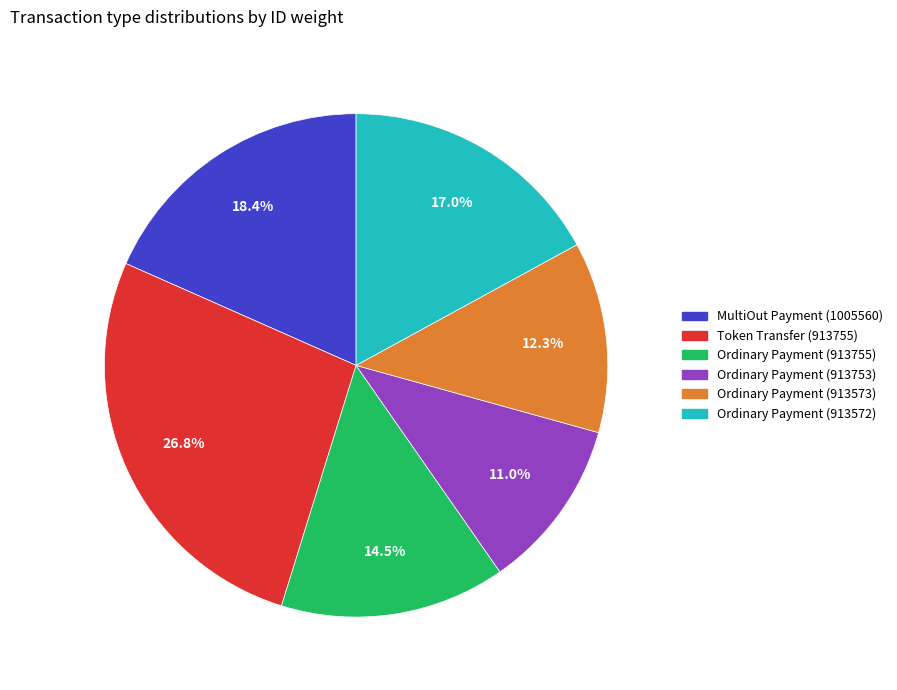

Rank the categories by value from lowest to highest.

Ordinary Payment (913753), Ordinary Payment (913573), Ordinary Payment (913755), Ordinary Payment (913572), MultiOut Payment (1005560), Token Transfer (913755)